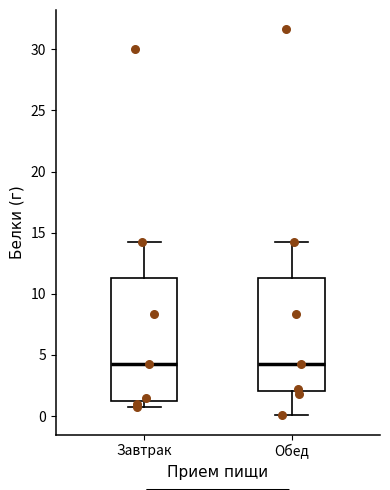

Reading left to right, transcribe this box plot: for each box, give where its median line is, the range the box spans, and where its two whiskers end, as read against the y-axis. The values are not printed on the chart, so give them approximately, as read against the axis.

Завтрак: median 4.5, box 1.5 to 11.5, whiskers 1.0 to 14.0
Обед: median 4.5, box 2.0 to 11.5, whiskers 0.0 to 14.0